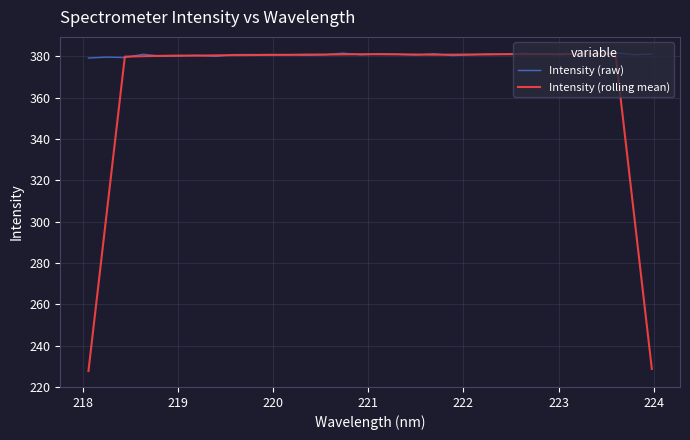

Rank the series by their average value, from lowest to highest.

Intensity (rolling mean), Intensity (raw)